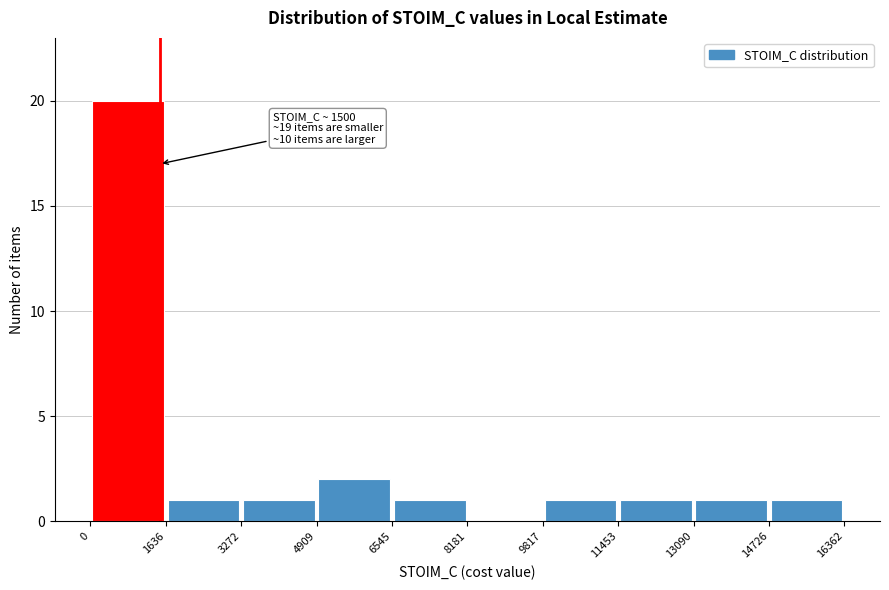

Which range on the x-axis has the tallest bar?

0 to 1636